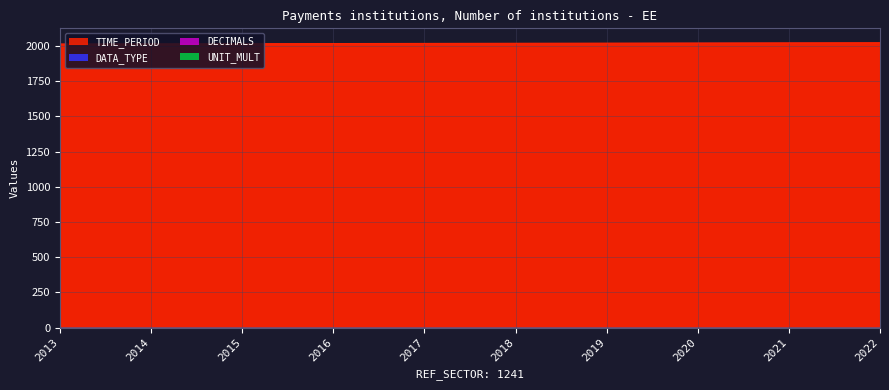

Reading right to left, transcribe all the data shown in this chart.

TIME_PERIOD: 2022	2021	2020	2019	2018	2017	2016	2015	2014	2013
DATA_TYPE: 1	1	1	1	1	1	1	1	1	1
DECIMALS: 0	0	0	0	0	0	0	0	0	0
UNIT_MULT: 0	0	0	0	0	0	0	0	0	0